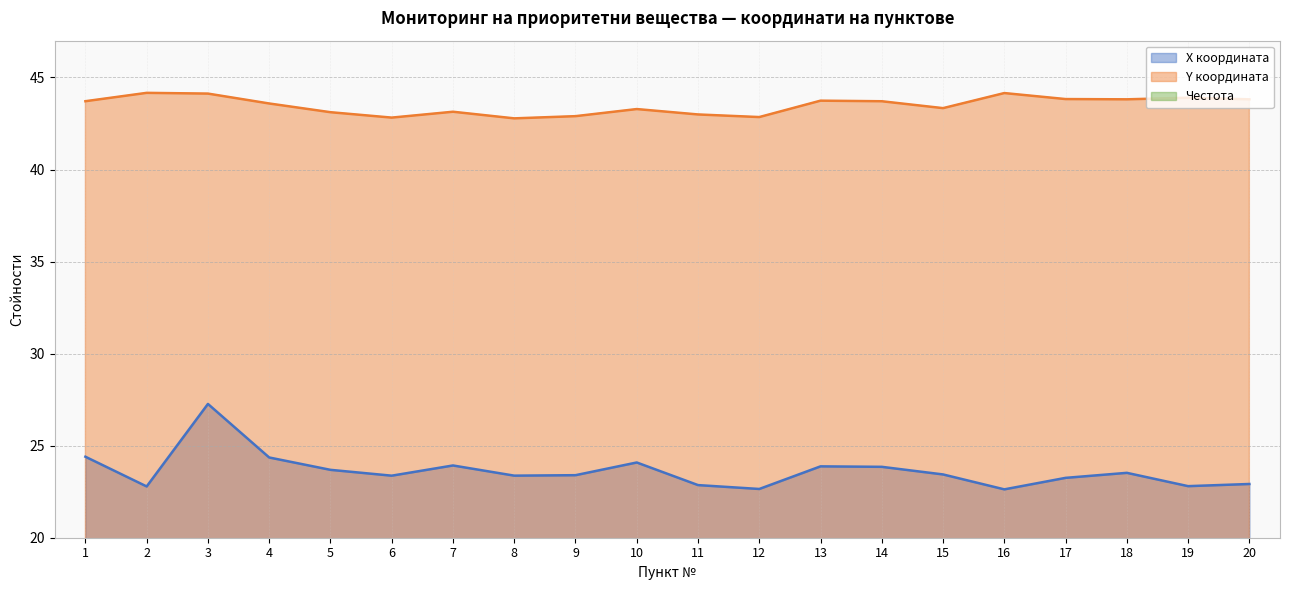

At which label does Y координата first exceed 43?

1